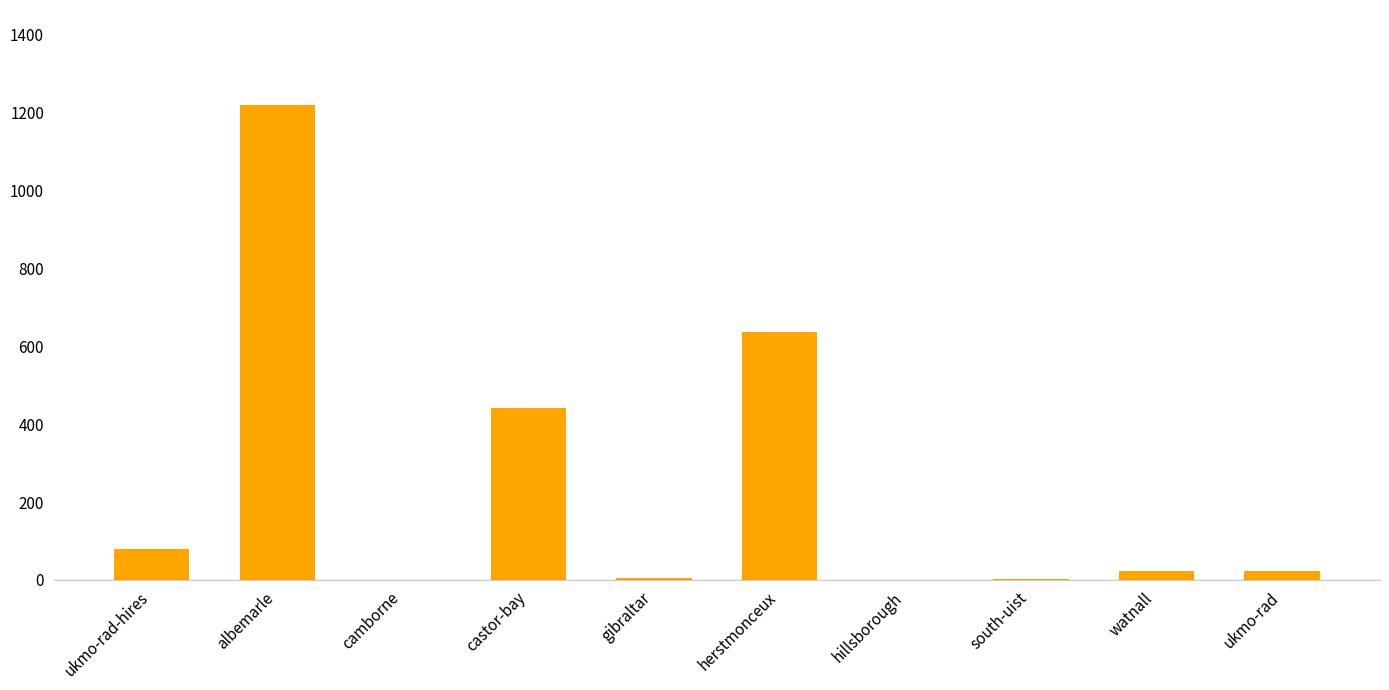

What is the greatest value displayed?

1220